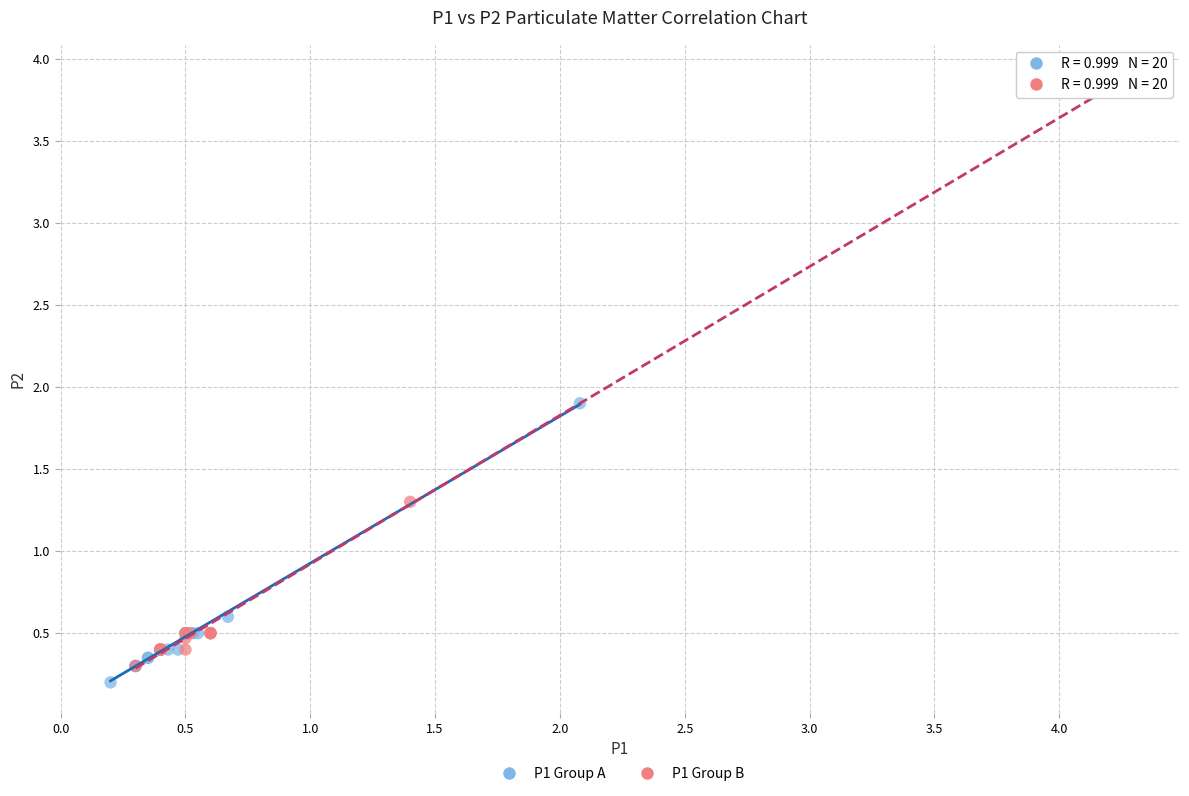

Which series reaches the maximum Y coordinate?

P1 Group B